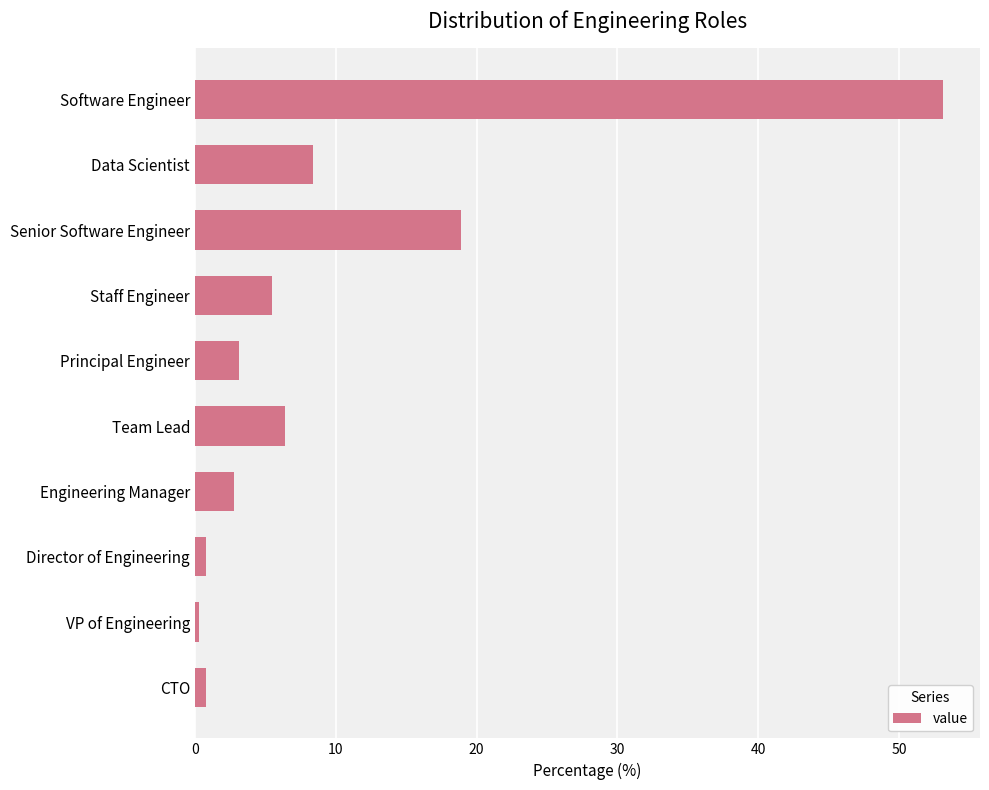

What is the smallest value displayed?

0.3